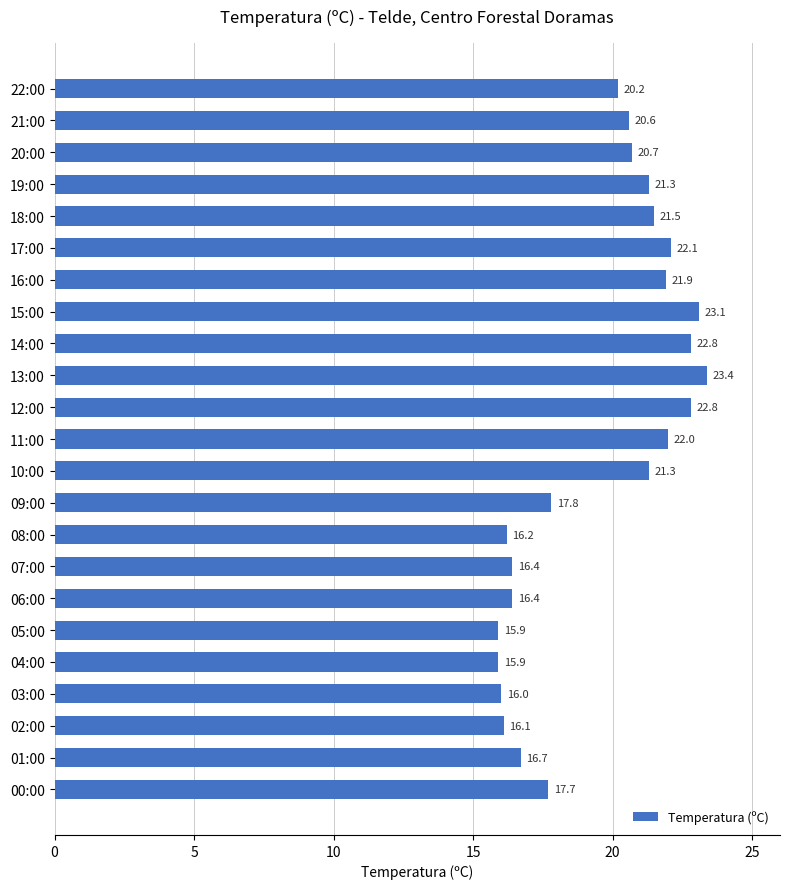

What is the difference between the second highest and minimum values?

7.2